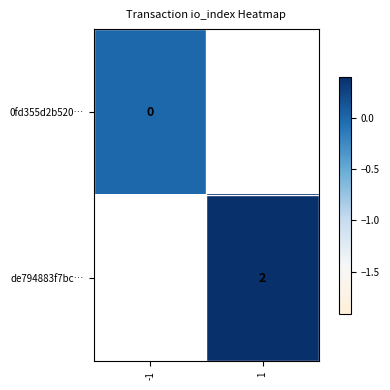

Which series has the largest range (max minus min)?

0fd355d2b520…